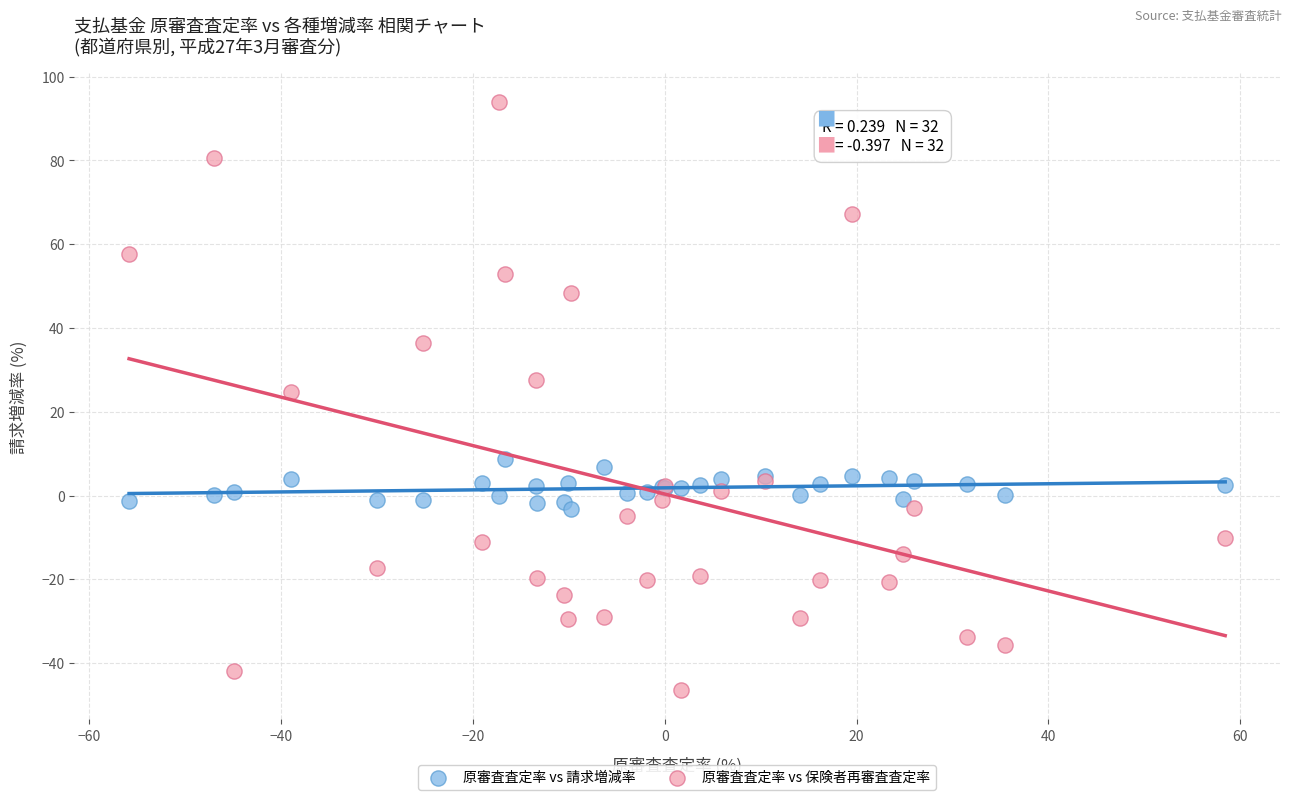

Across all series, what Y value is closest to 23?

24.8